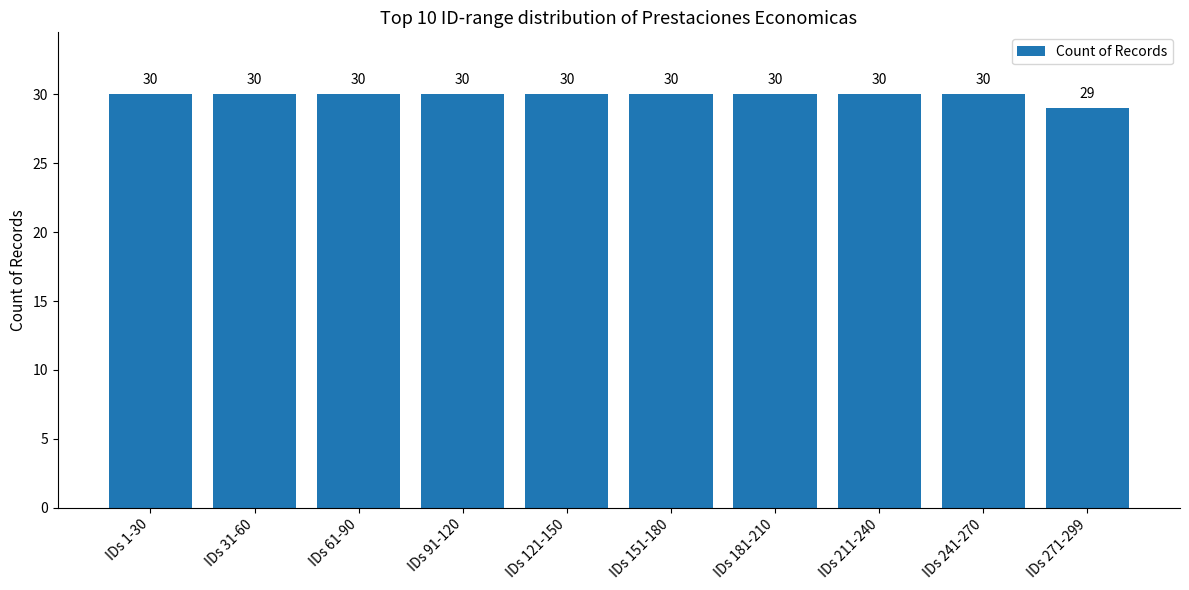

Reading left to right, list all the values displayed in this chart.

30	30	30	30	30	30	30	30	30	29